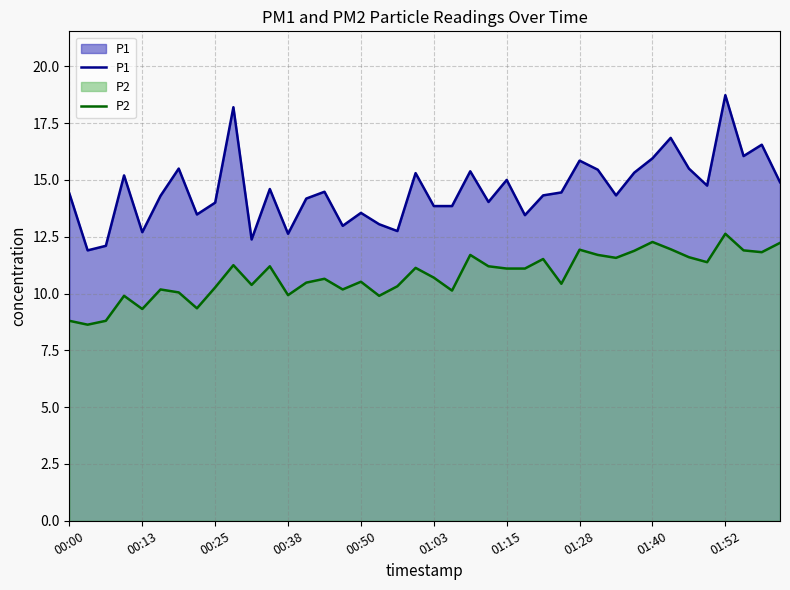

Which series has the widest spread of values?

P1